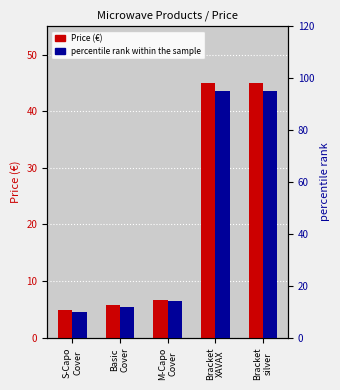

Reading left to right, what are all the values shown in this chart?

Price (€): S-Capo
Cover=4.8	Basic
Cover=5.8	M-Capo
Cover=6.7	Bracket
XAVAX=45.0	Bracket
silver=45.0
percentile rank within the sample: S-Capo
Cover=10.0	Basic
Cover=12.0	M-Capo
Cover=14.0	Bracket
XAVAX=95.0	Bracket
silver=95.0